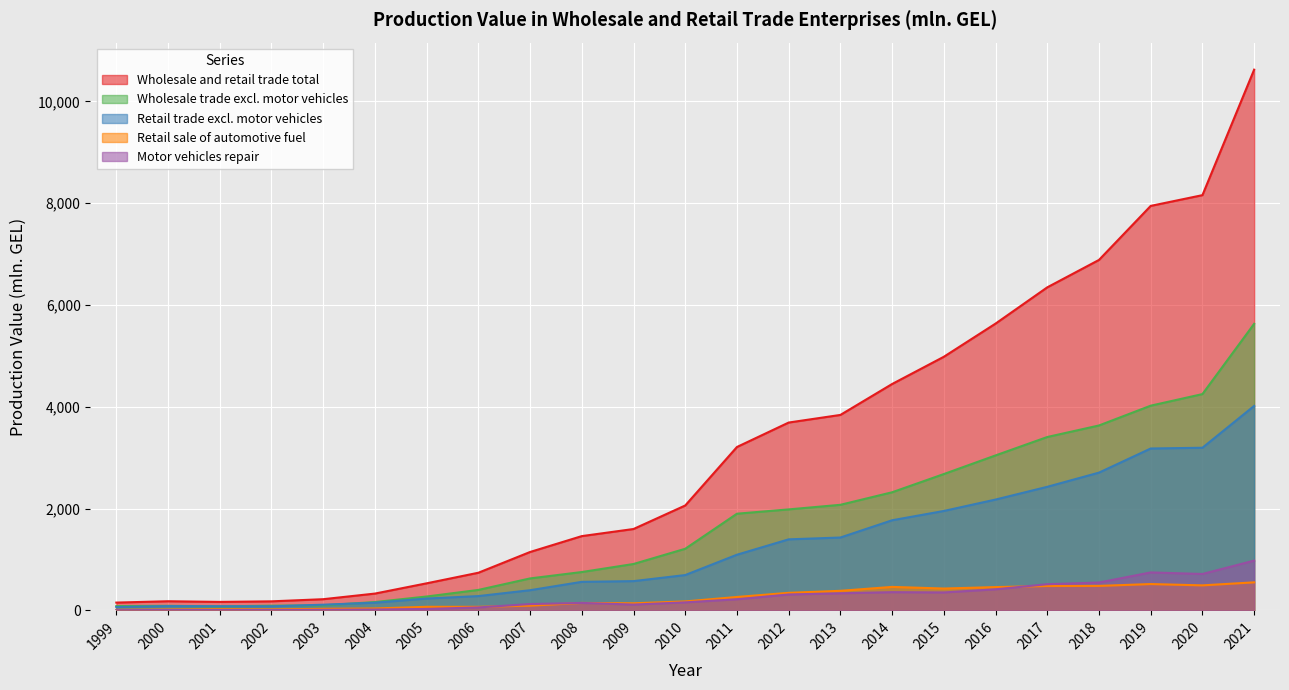

Which series ends up on top after the final intersection of Motor vehicles repair and Retail sale of automotive fuel?

Motor vehicles repair